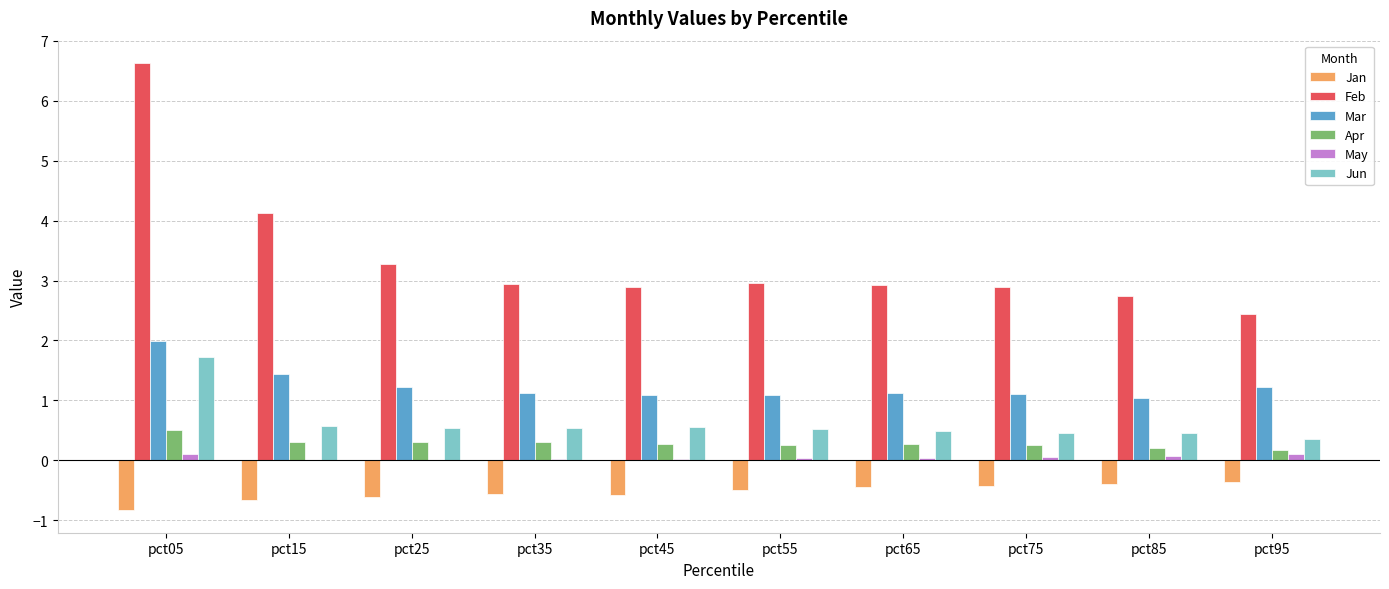

Does the chart contain stacked bars?

No